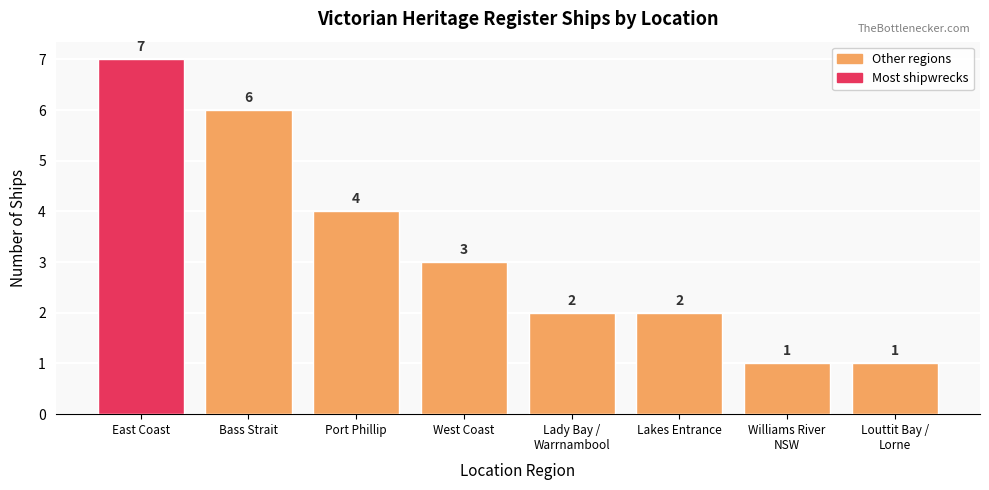

The chart shows a value of 4 at Port Phillip. True or false?

True